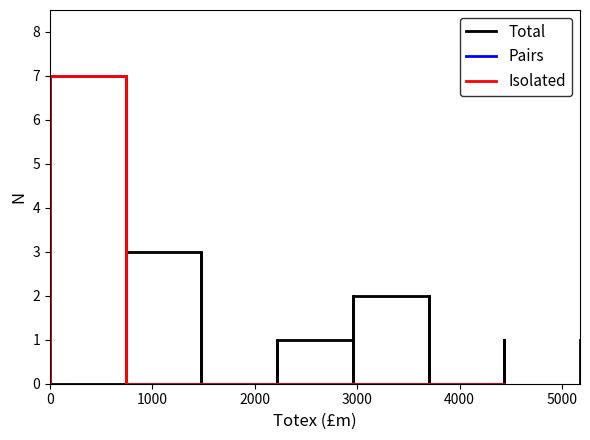

Does the chart display data point markers on the line(s)?

No